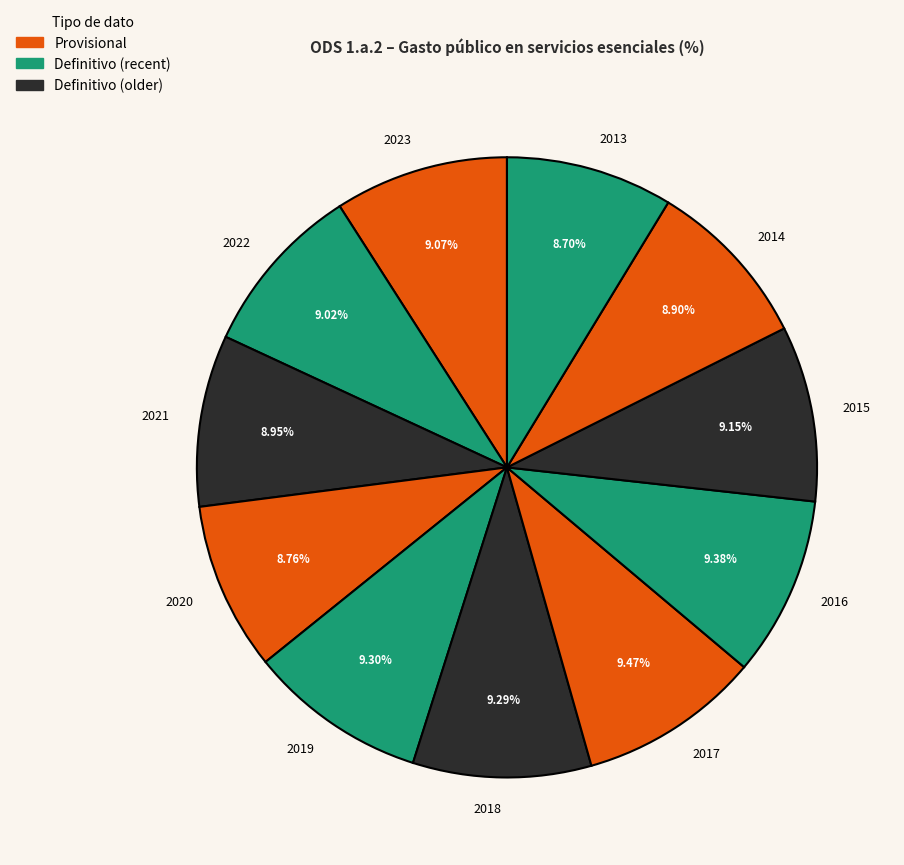

To the nearest percent, what is the difference between the largest and smallest slice percentages?

1%